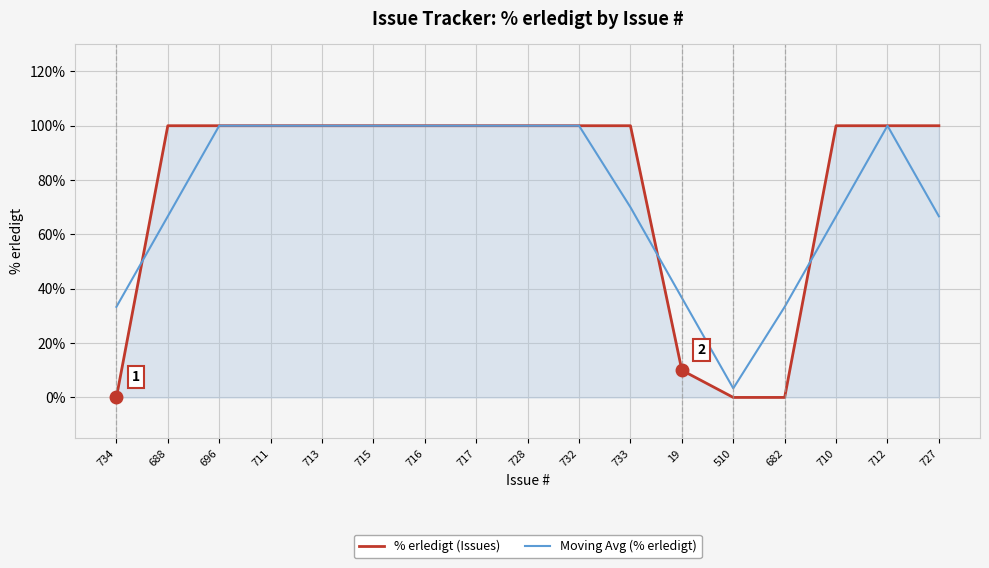

What is the difference between the maximum and minimum values in the % erledigt (Issues) series?

100.0